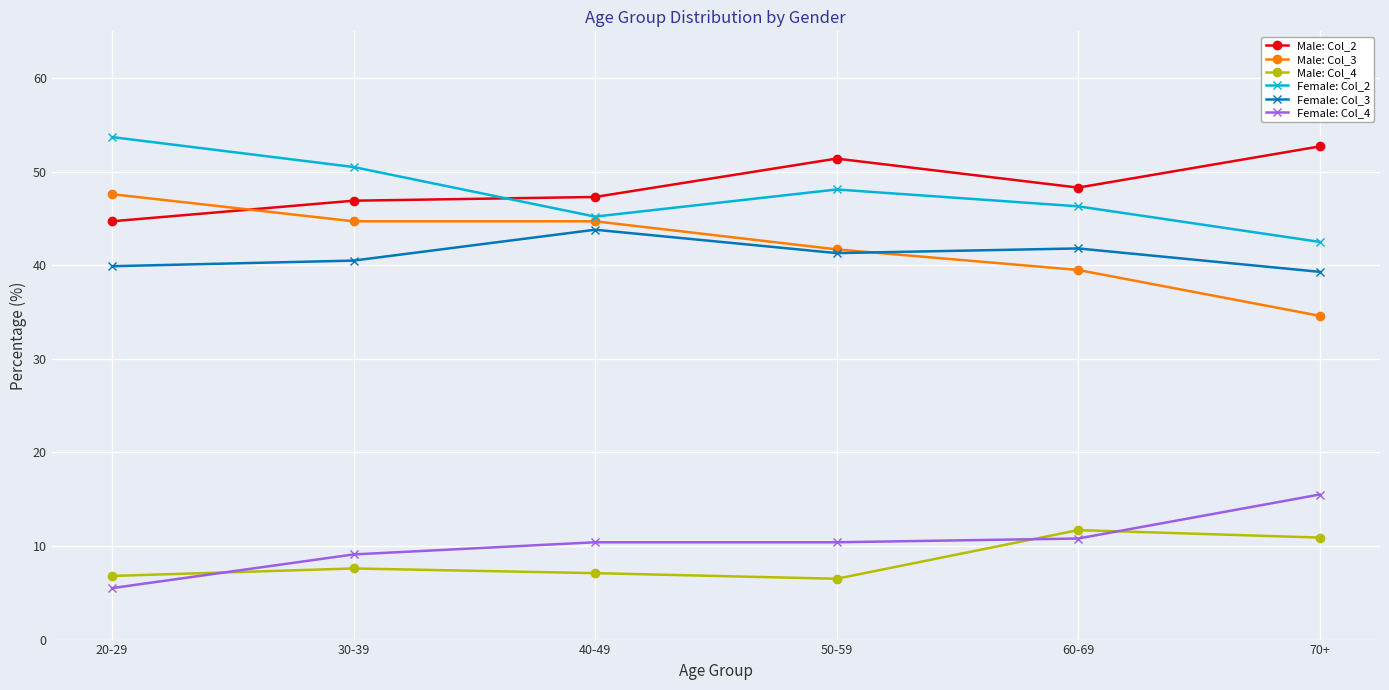

Where does the Female: Col_3 series first go above 41?

40-49